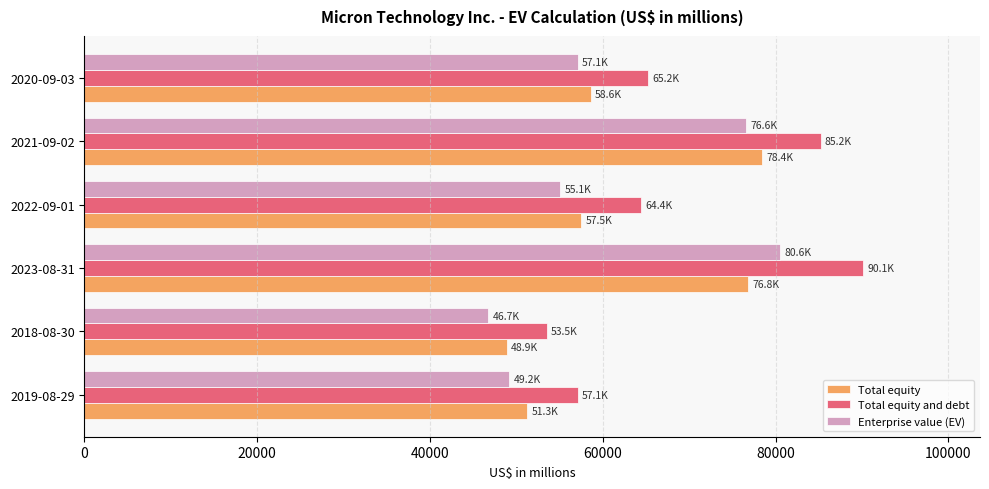

Which series has the widest spread of values?

Total equity and debt